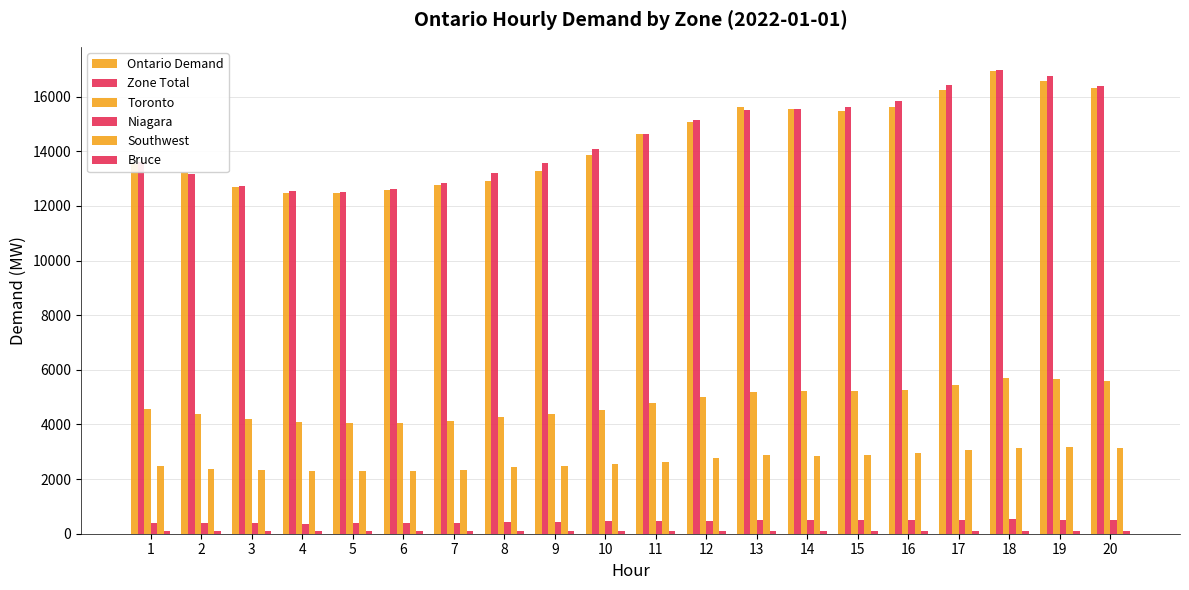

How many values in the Toronto series are below 4789?

10